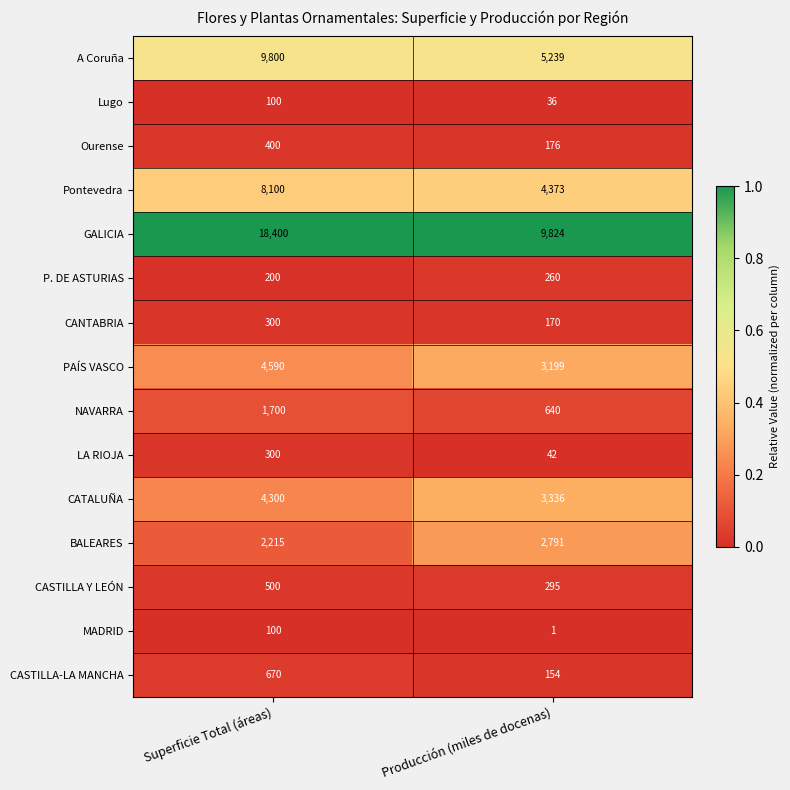

How many series are shown in this chart?

15